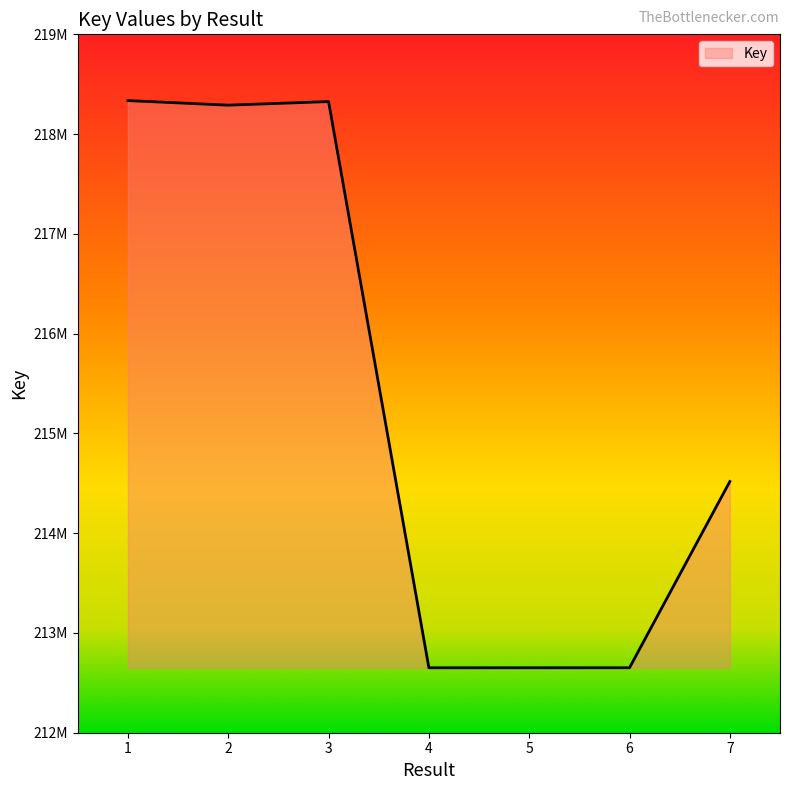

Reading left to right, list all the values displayed in this chart.

218335874	218290145	218325940	212650981	212651029	212651127	214517940